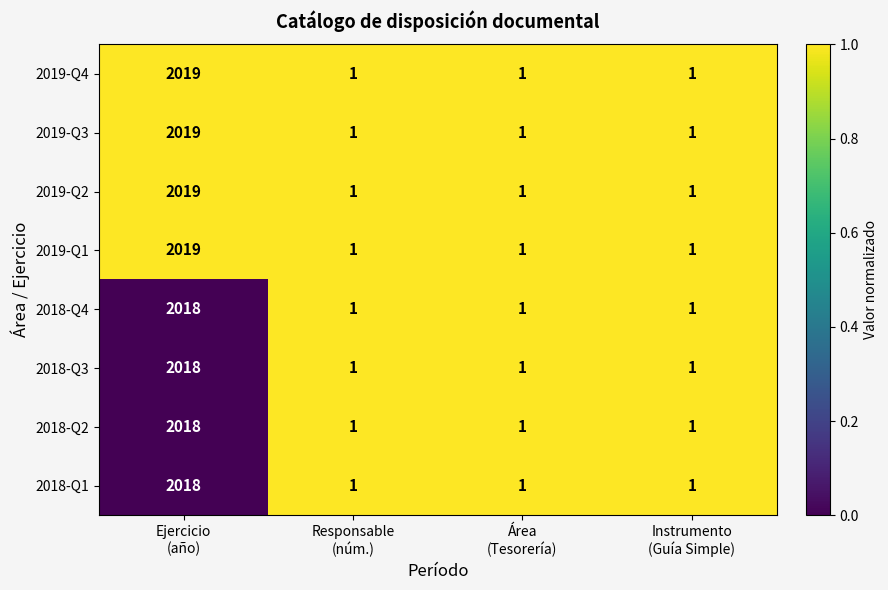

What is the greatest value displayed?

2019